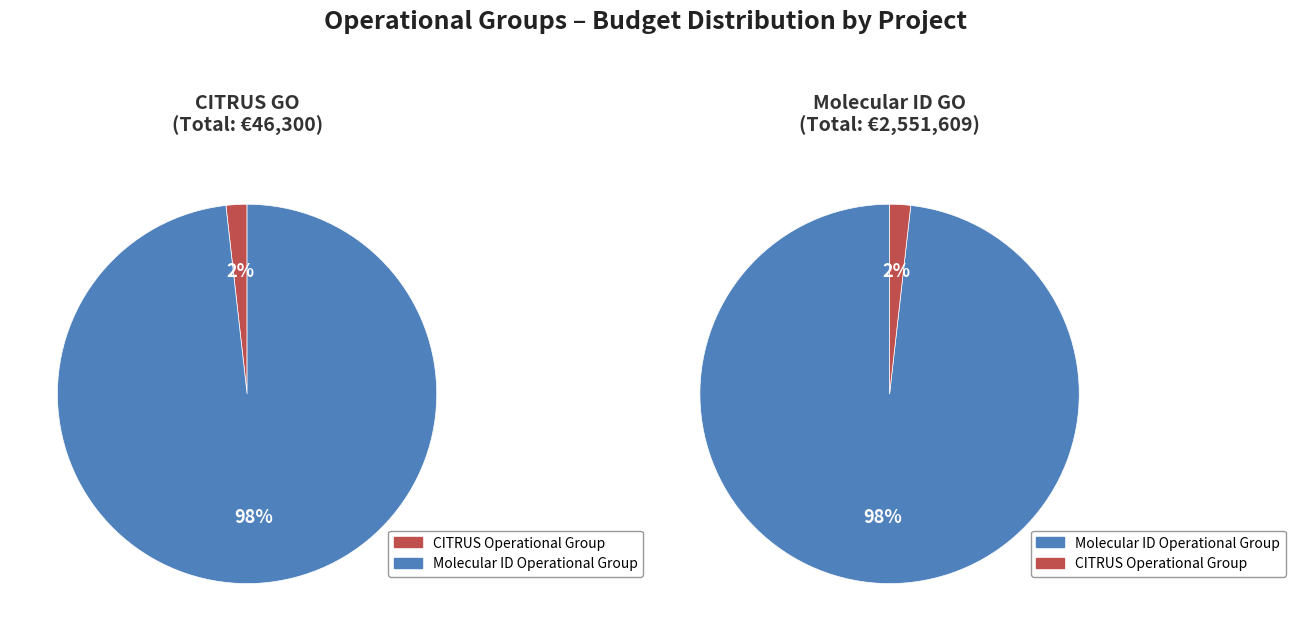

What is the smallest slice in the pie chart?

CITRUS Operational Group